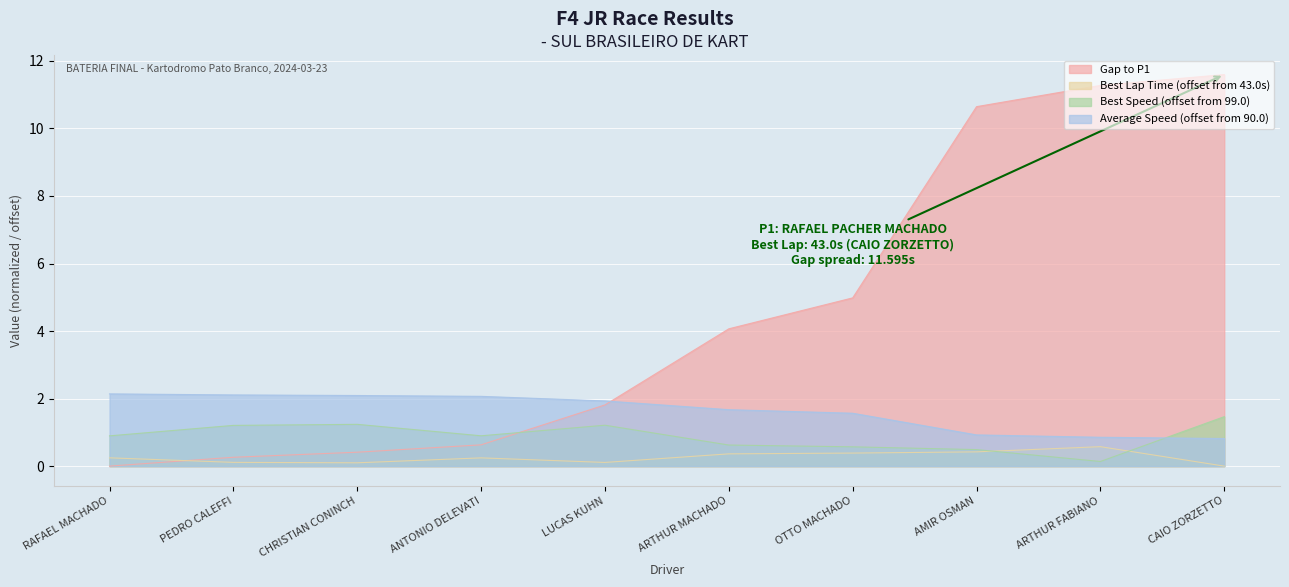

Count the number of data series in this chart.

4